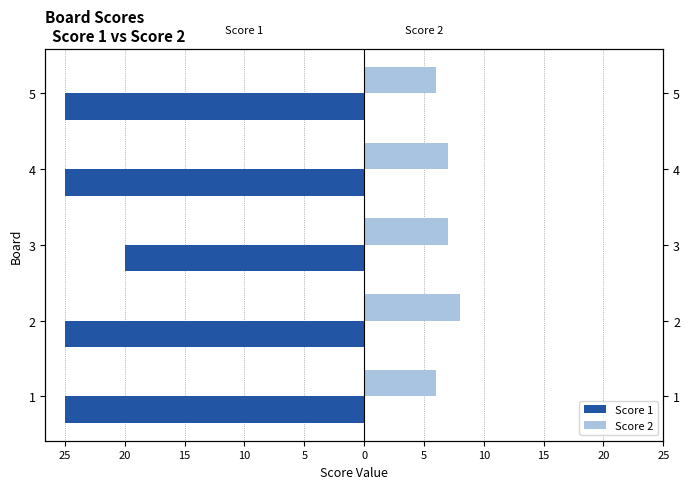

Which series changed the most between 1 and 2?

Score 2